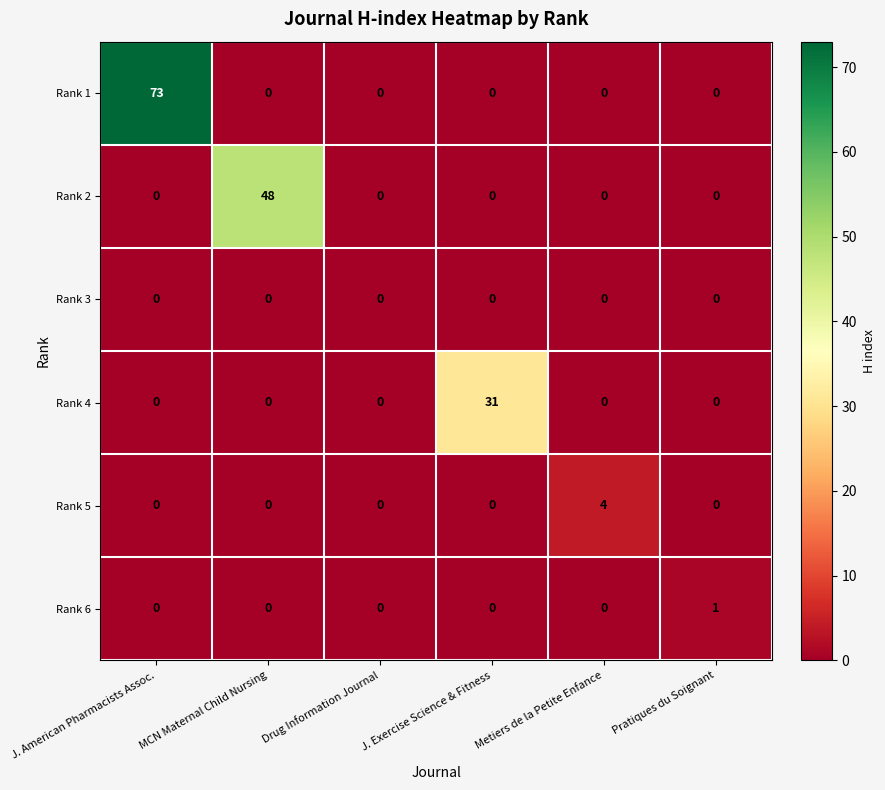

At how many categories does at least one series exceed 20?

3